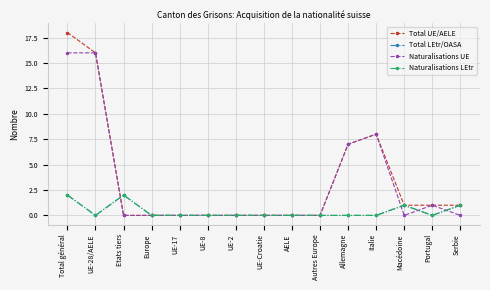

How many Total LEtr/OASA values are between 0 and 1?

13